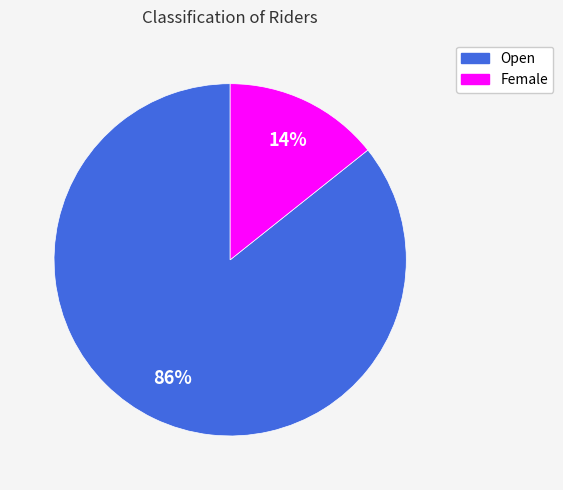

Between Female and Open, which is larger?

Open